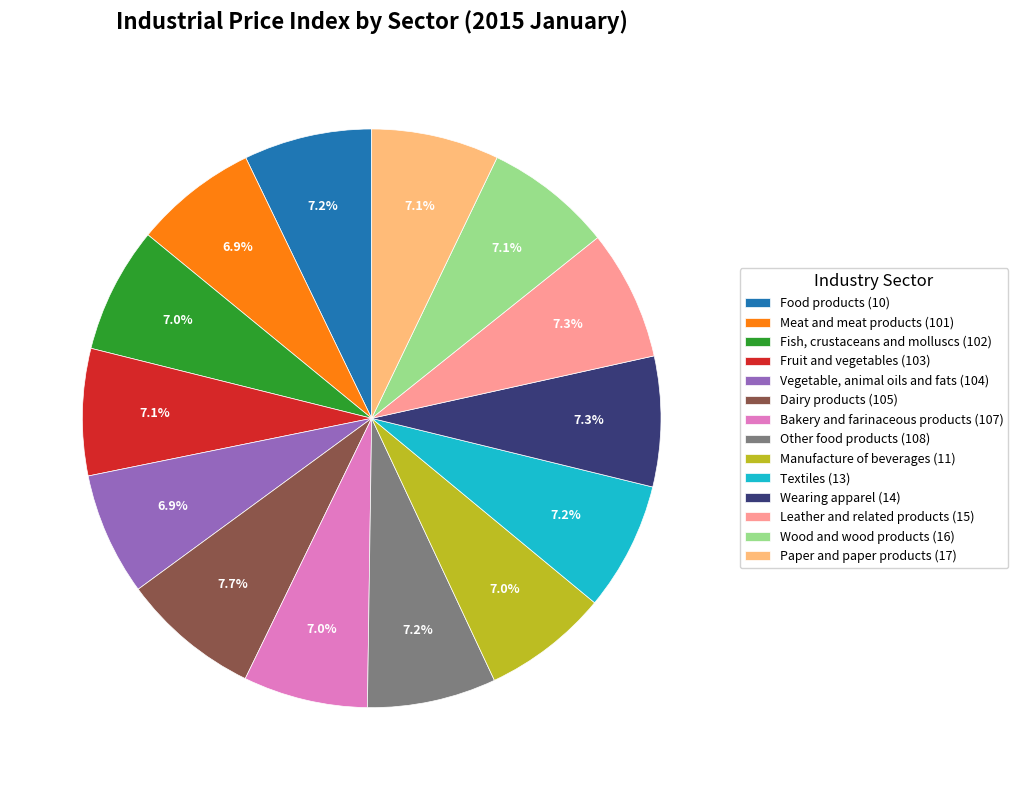

How many segments does this pie chart have?

14